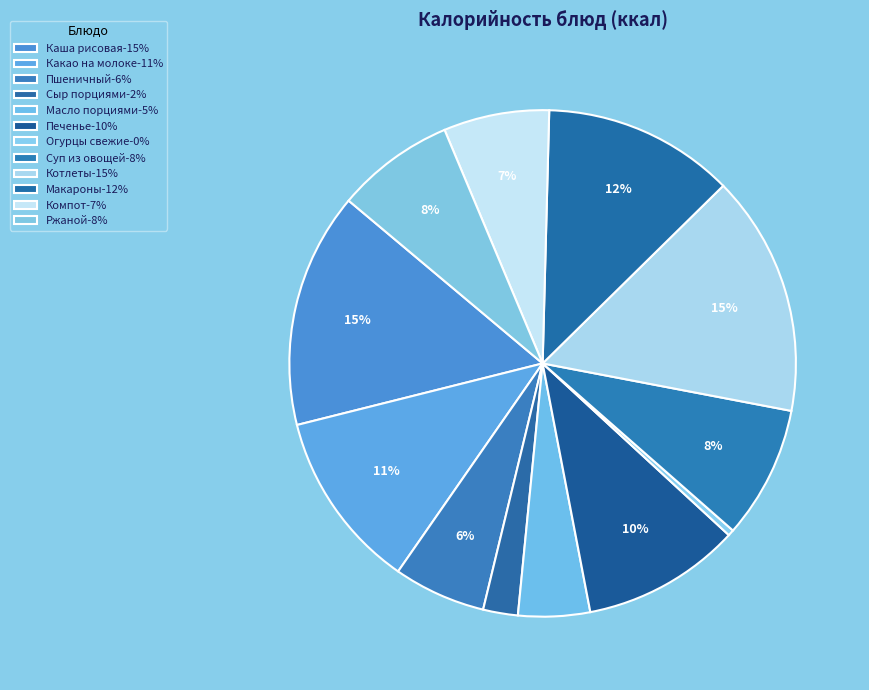

To the nearest percent, what is the difference between the largest and smallest slice percentages?

15%